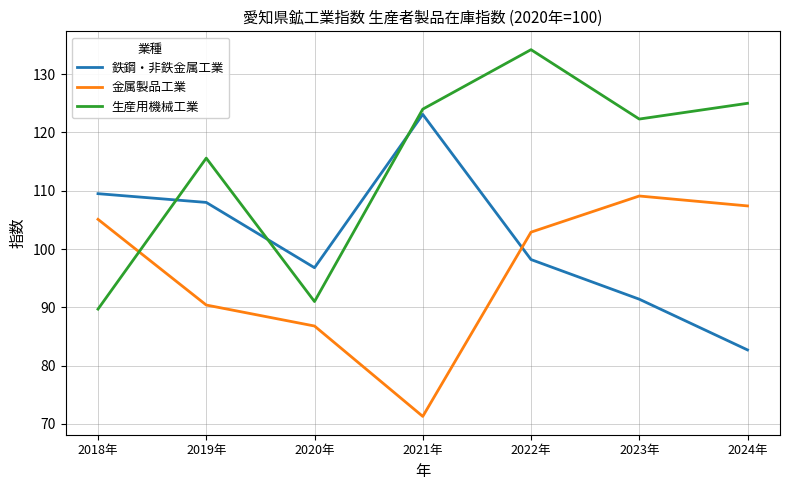

What is the average value of the 鉄鋼・非鉄金属工業 series?

101.4